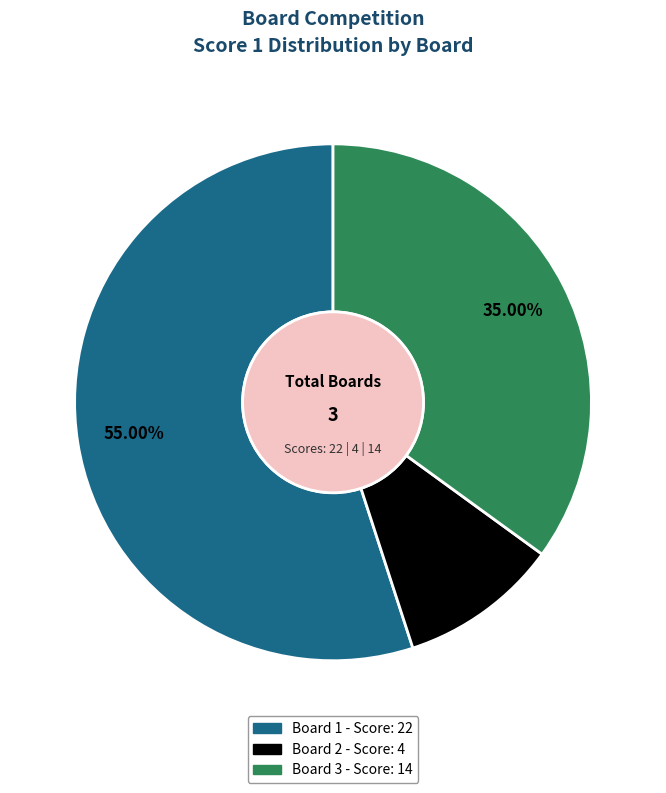

To the nearest percent, what is the difference between the Board 1 and Board 2 slice percentages?

45%